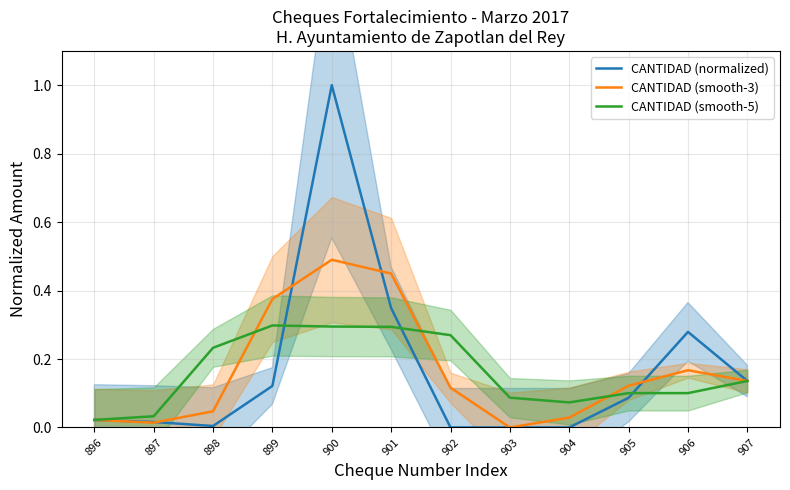

Rank the series at 907 from highest to lowest value.

CANTIDAD (normalized), CANTIDAD (smooth-3), CANTIDAD (smooth-5)